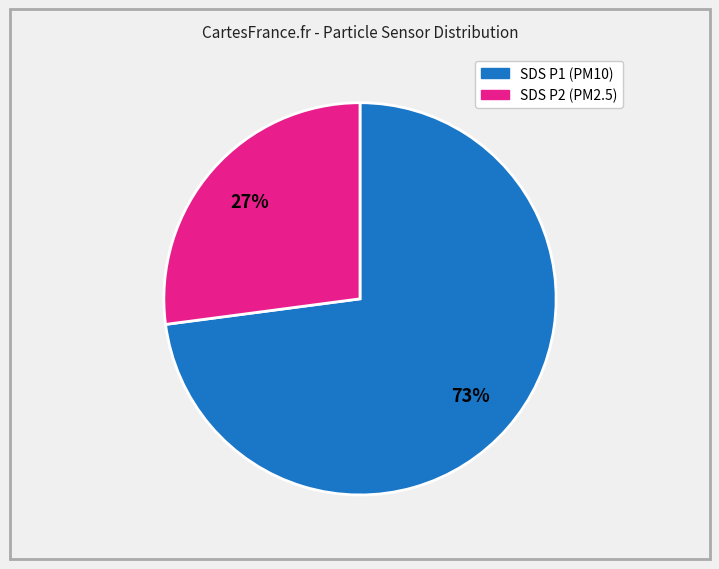

To the nearest percent, what is the difference between the largest and smallest slice percentages?

46%